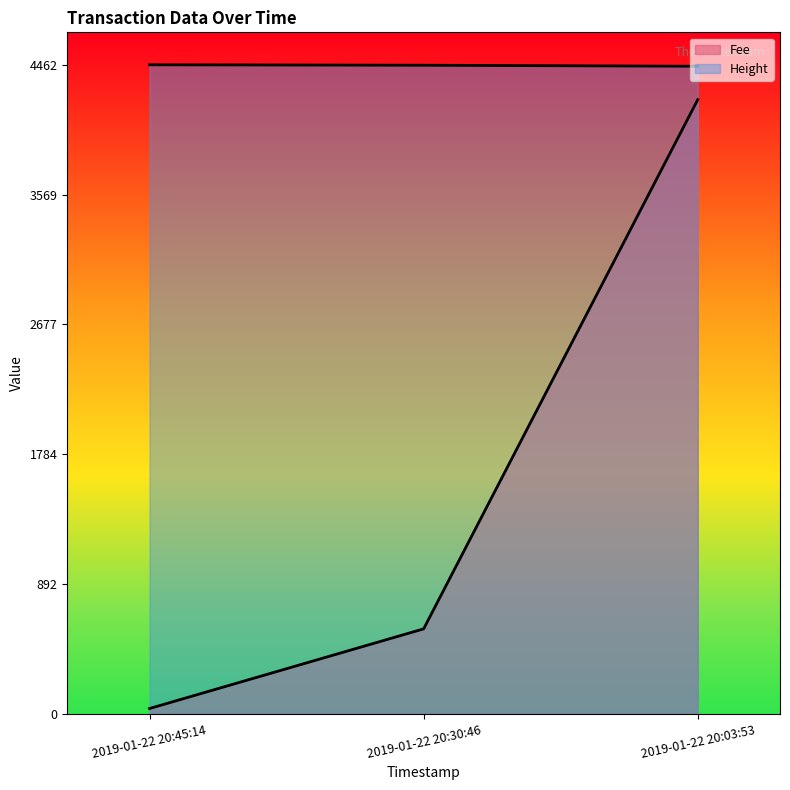

Reading right to left, extract all data points from this chart.

Fee: 4222.6	584.3	36.8
Height: 4452.0	4459.0	4462.0